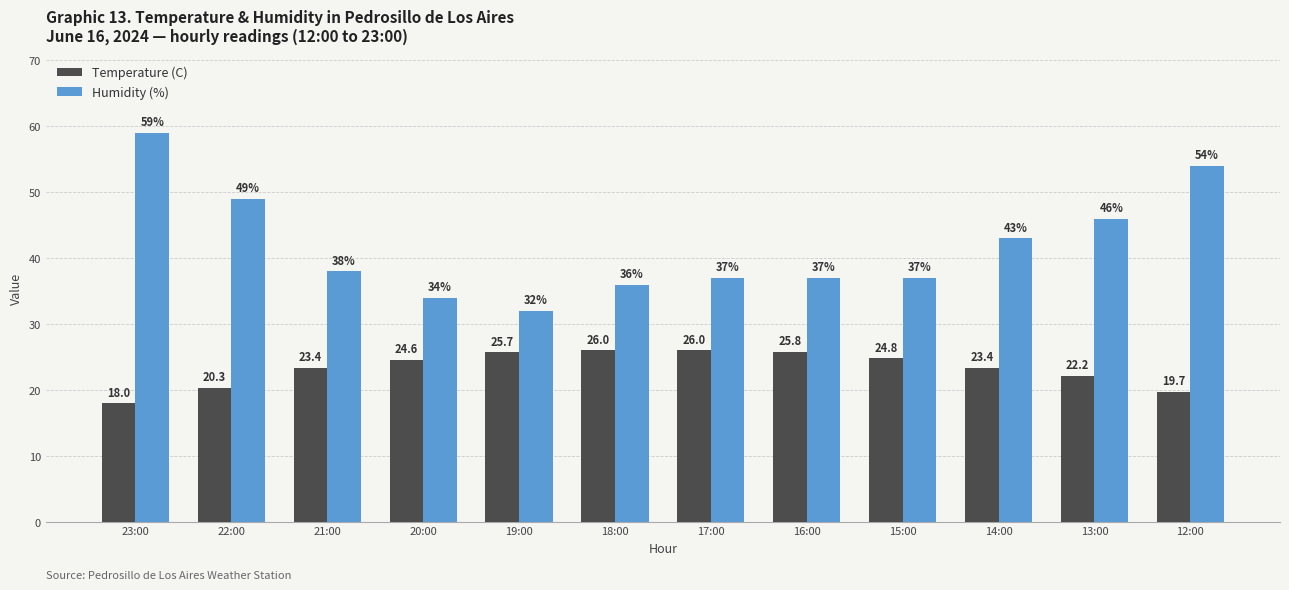

What is the lowest value of the Temperature (C) series?

18.0